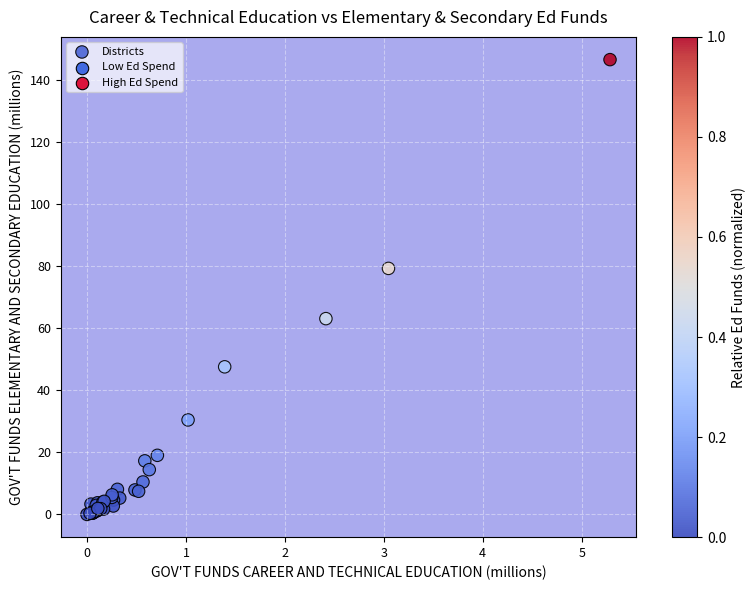

What Y value in the scatter plot is closest to 73?

79.3